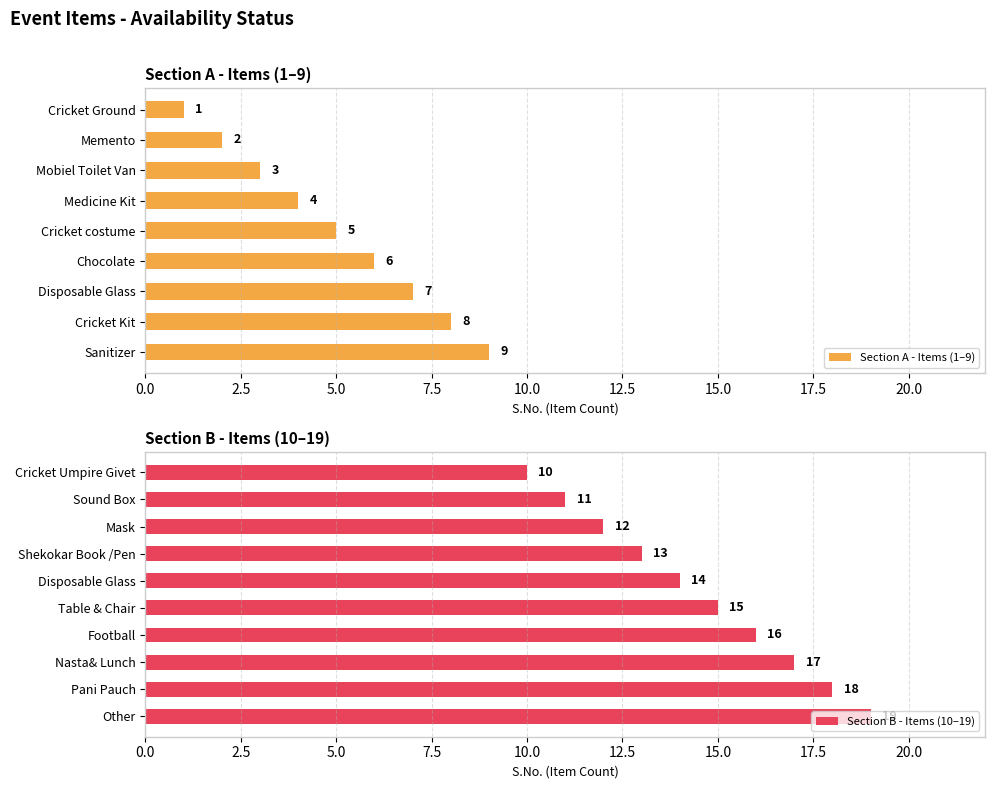

Which label corresponds to the smallest value in the chart?

Cricket Ground